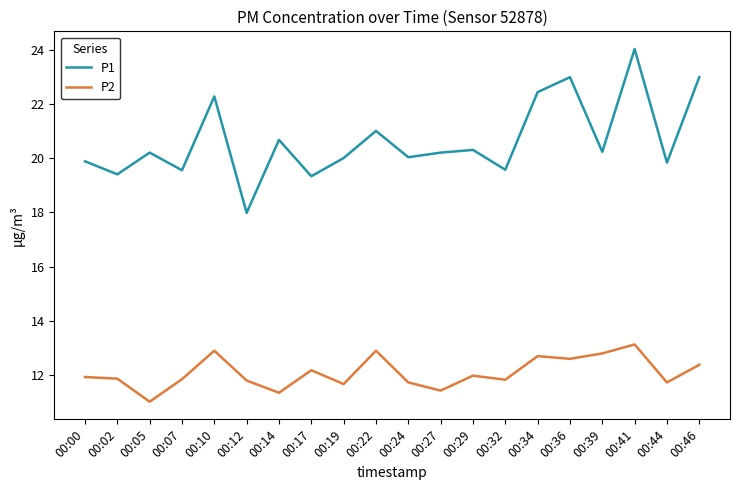

The value of P1 at 00:00 is 19.9. True or false?

True